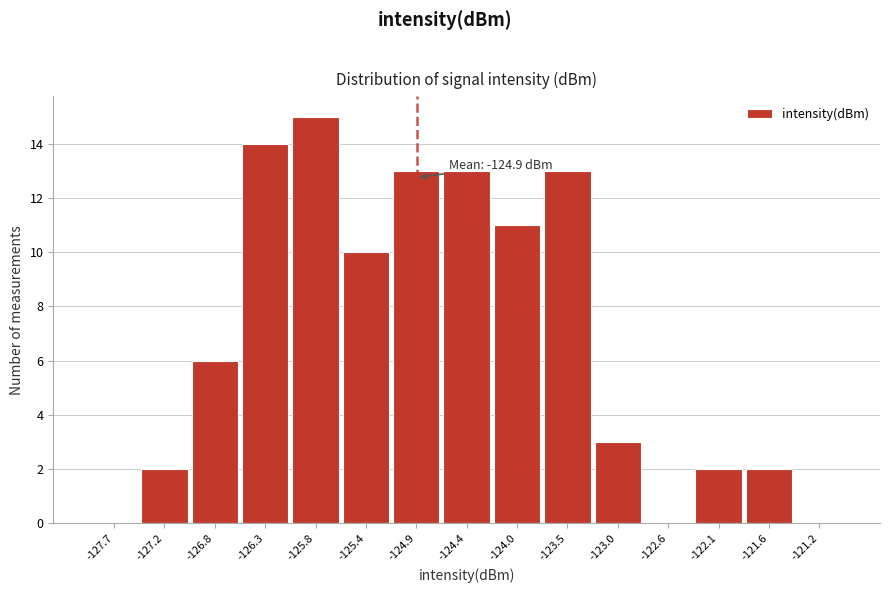

Over which range of the x-axis is the bar tallest?

-126.05 to -125.60